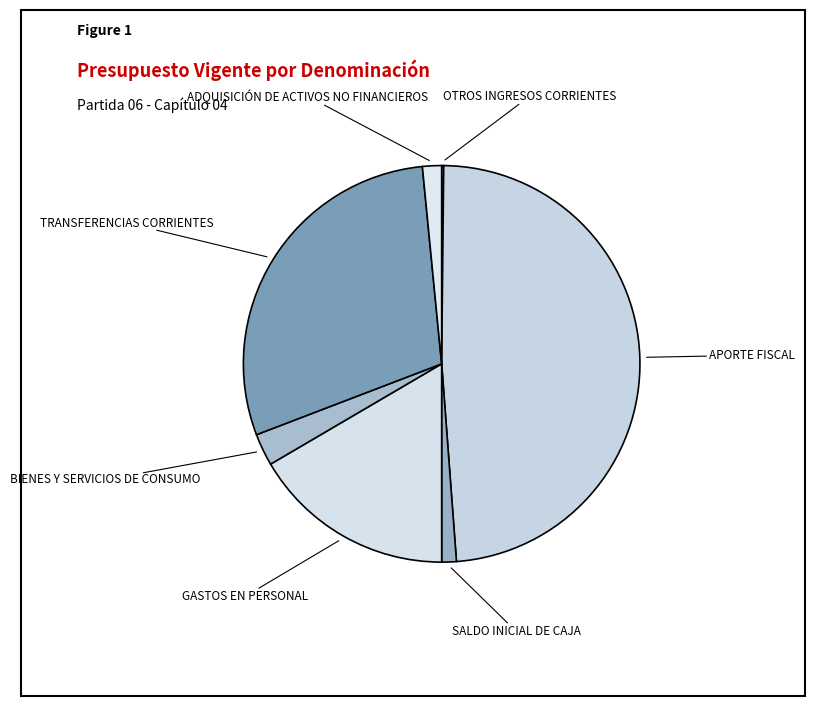

Rank the categories by value from lowest to highest.

OTROS INGRESOS CORRIENTES, SALDO INICIAL DE CAJA, ADQUISICIÓN DE ACTIVOS NO FINANCIEROS, BIENES Y SERVICIOS DE CONSUMO, GASTOS EN PERSONAL, TRANSFERENCIAS CORRIENTES, APORTE FISCAL